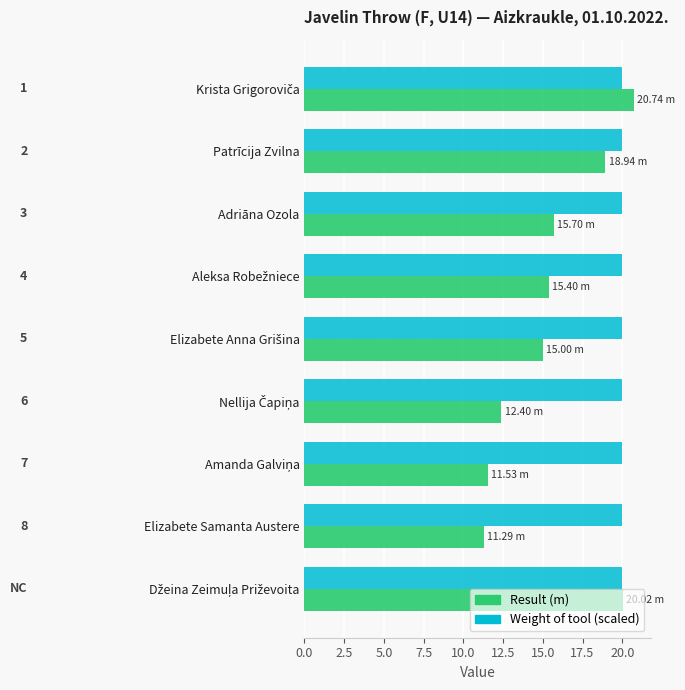

What is the spread (max minus min) of values at Patrīcija Zvilna?

1.1